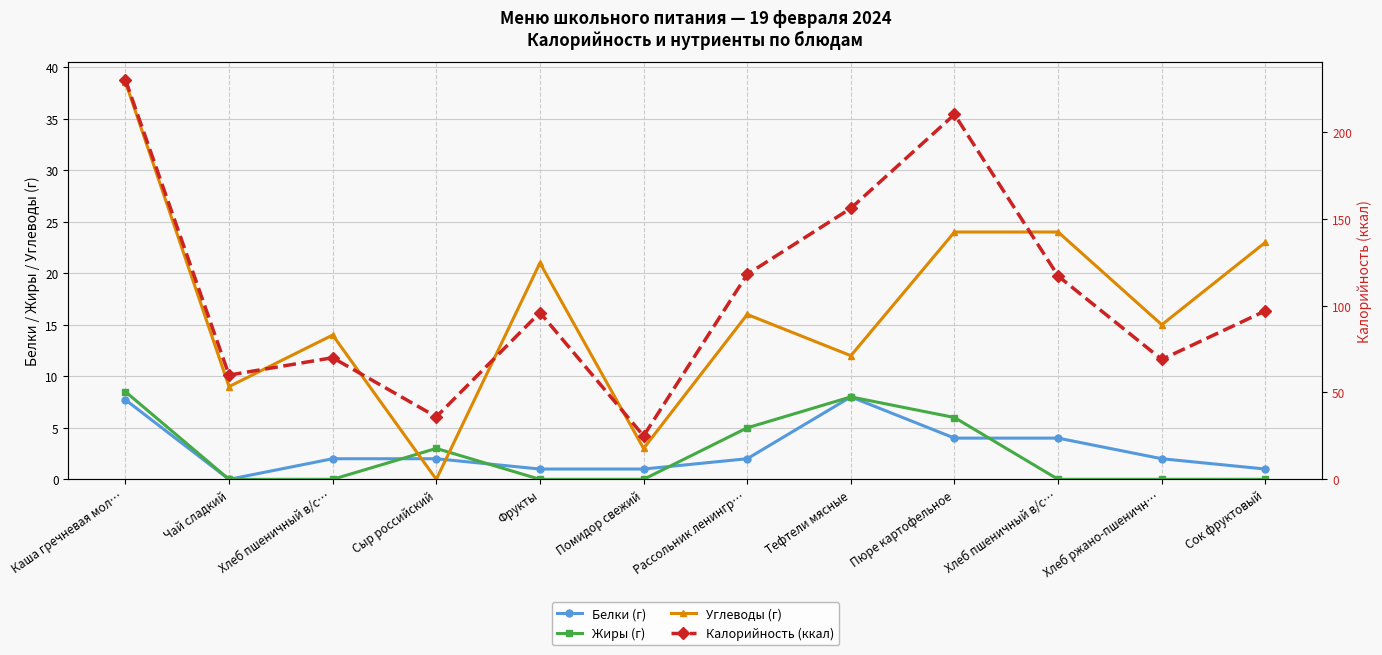

How many data points in Калорийность (ккал) are above 97?

5